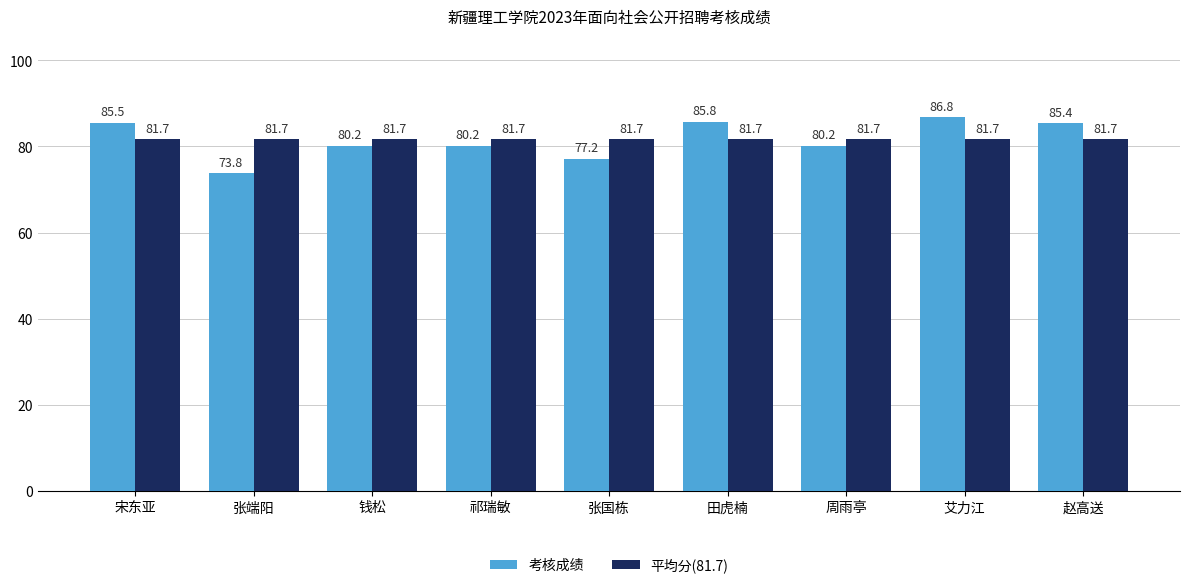

What value does the 考核成绩 series have at 艾力江?

86.8